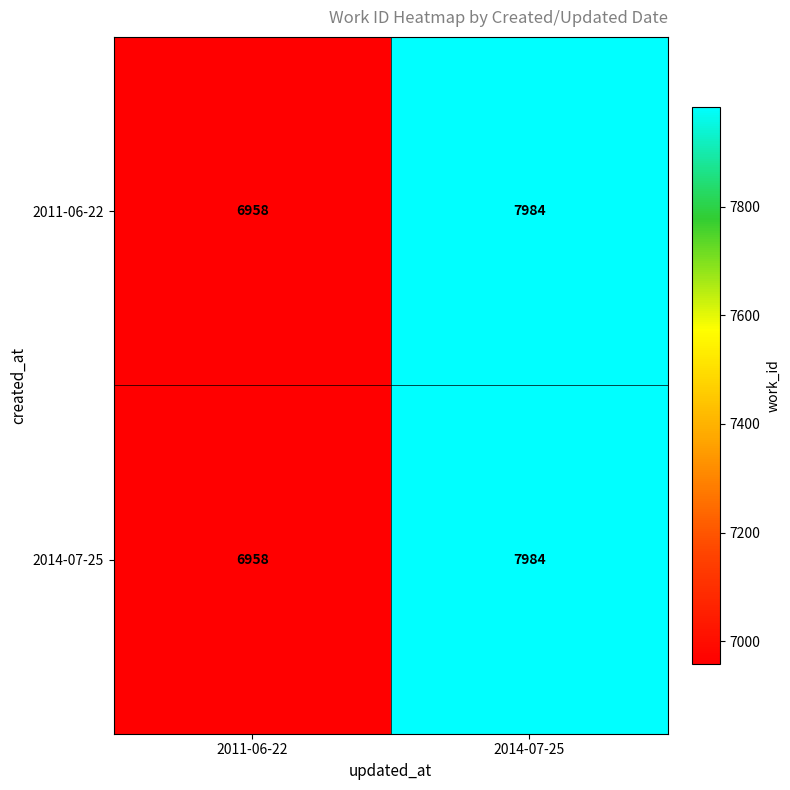

Rank the categories by 2014-07-25 value from lowest to highest.

2011-06-22, 2014-07-25